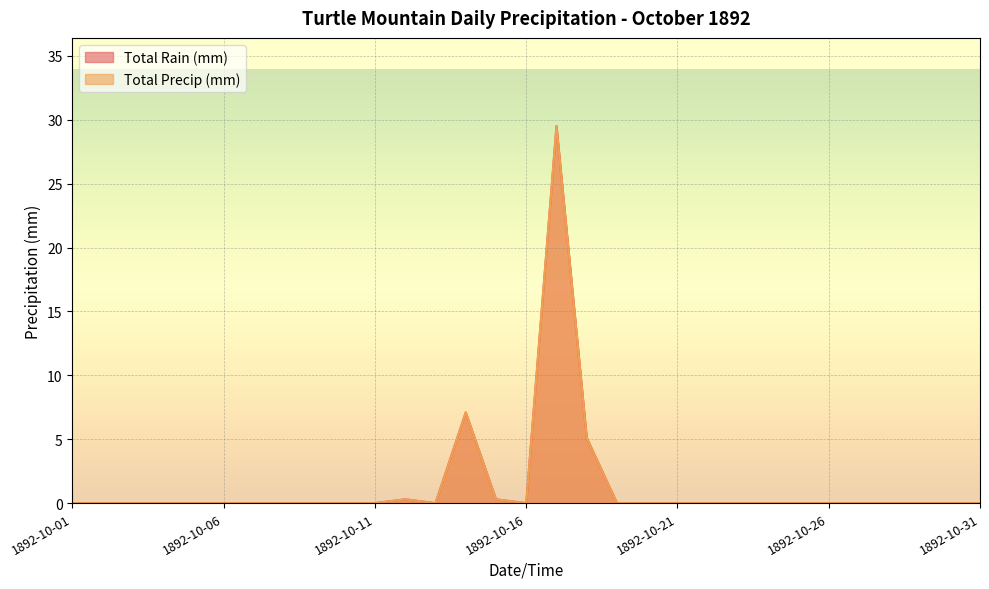

Which series has the largest range (max minus min)?

Total Rain (mm)